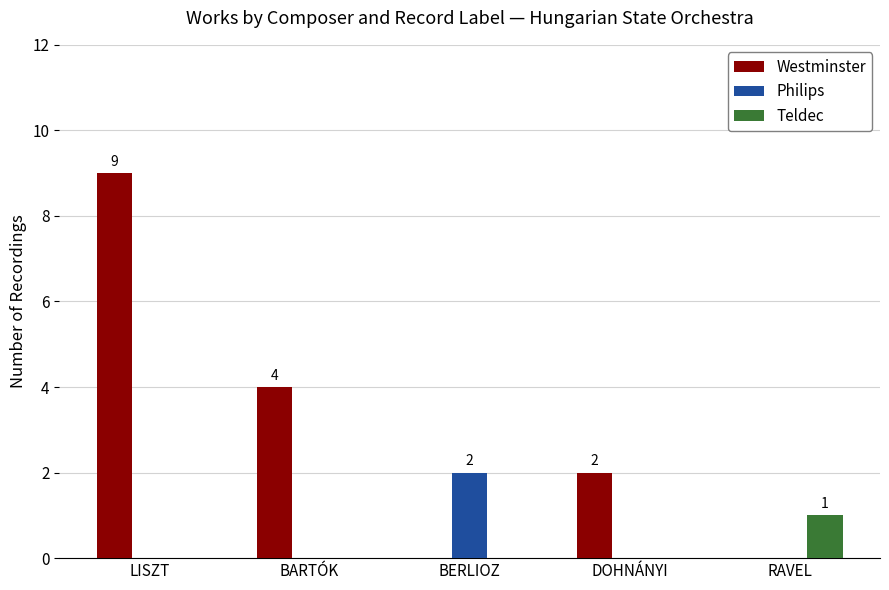

What are all the series names shown in the legend?

Westminster, Philips, Teldec